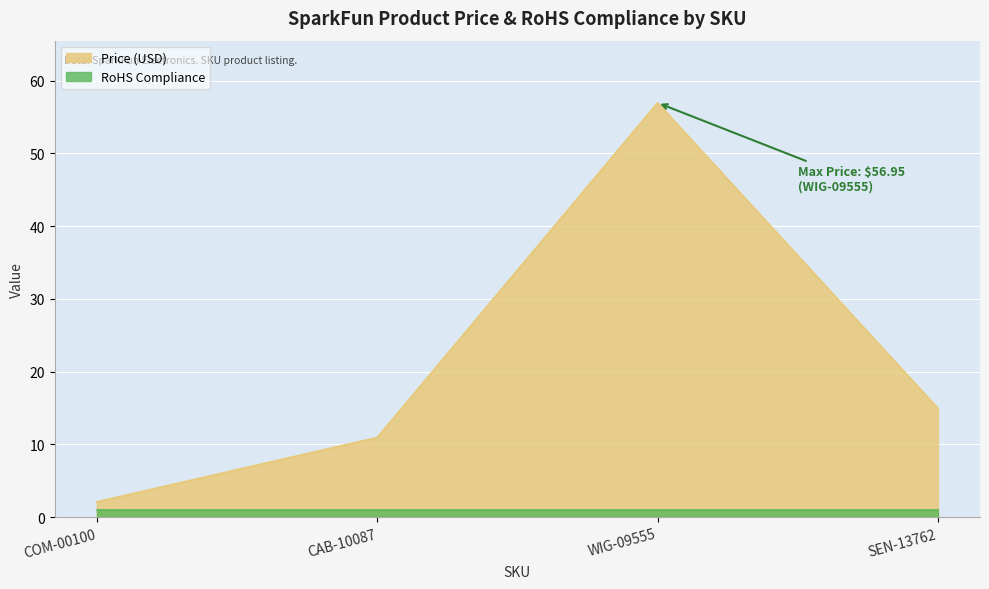

What is the sum of all values?

85.0